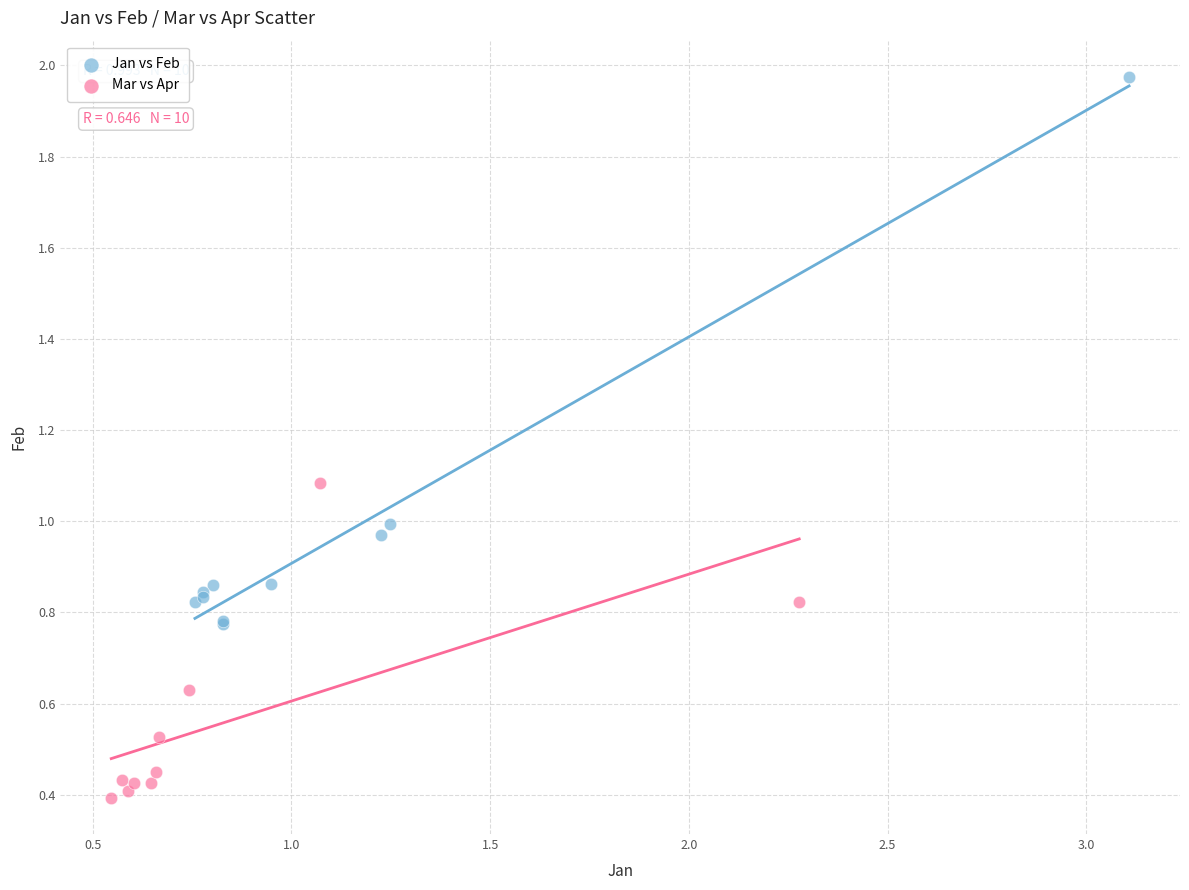

Which series has the widest spread of Y values?

Jan vs Feb